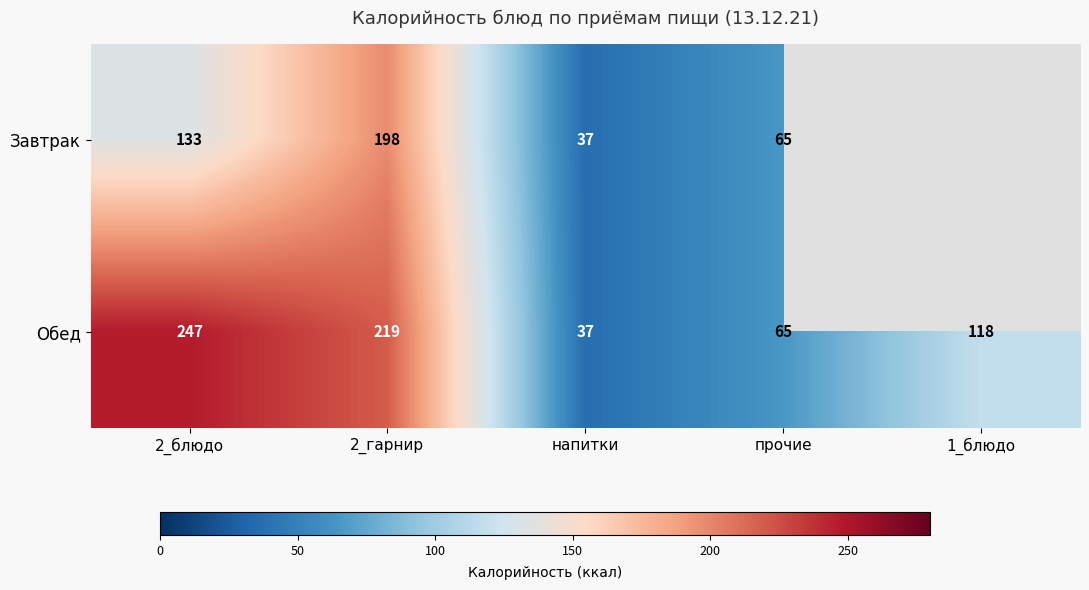

Is it true that Обед equals 31.7 at прочие?

False